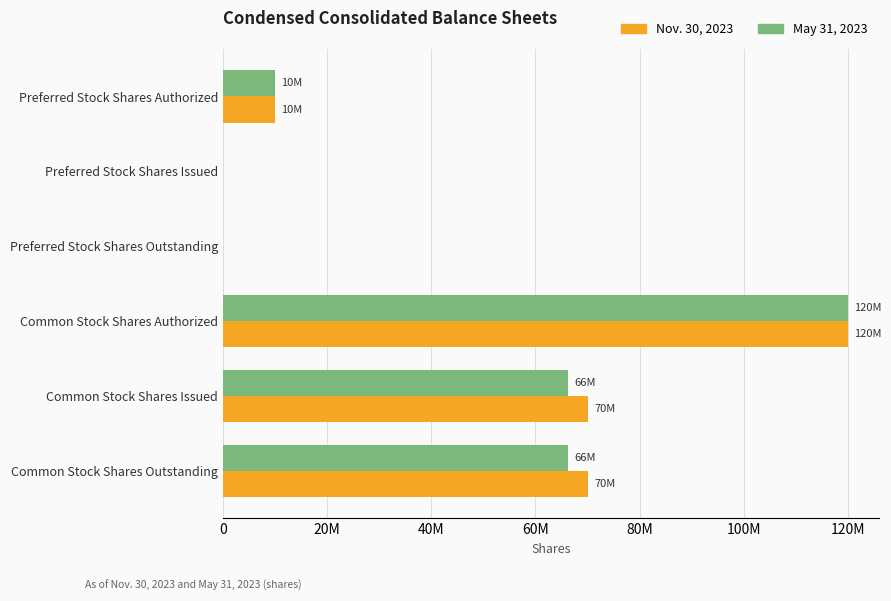

What are all the series names shown in the legend?

Nov. 30, 2023, May 31, 2023